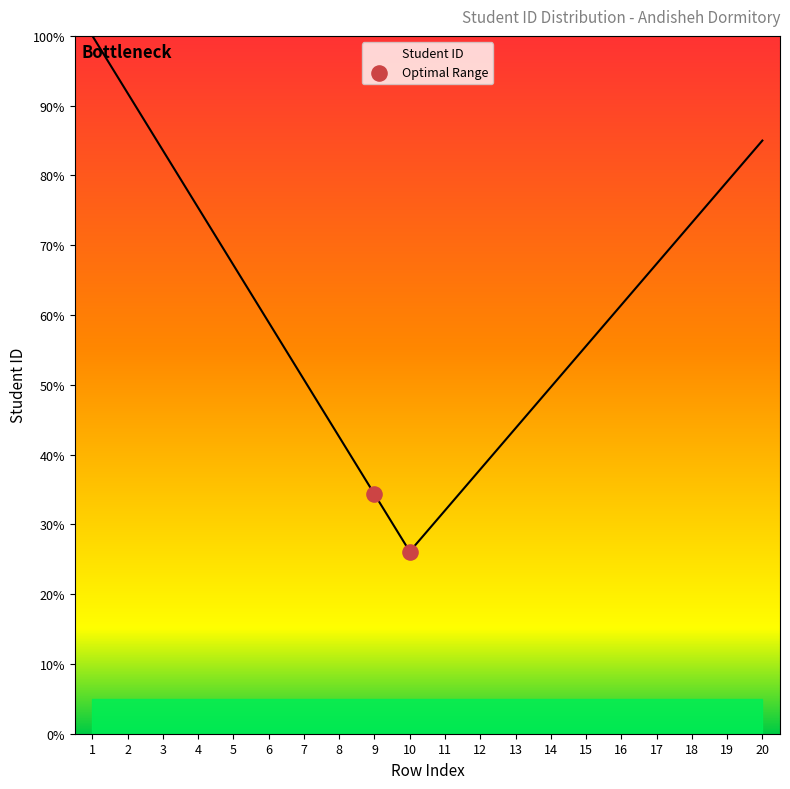

What is the change in value from 9 to 10?

-8.2